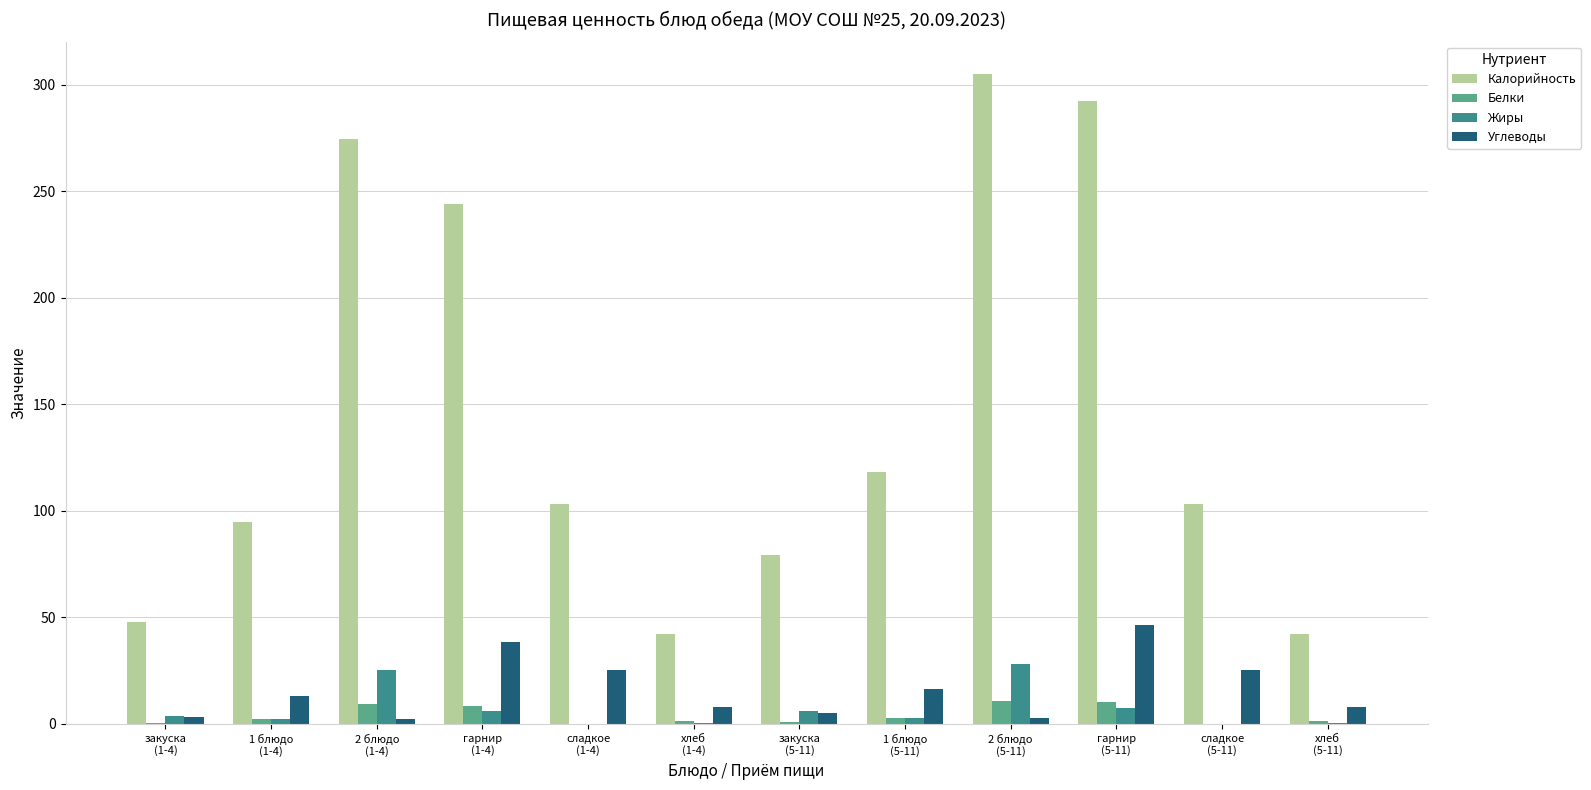

What are all the series names shown in the legend?

Калорийность, Белки, Жиры, Углеводы